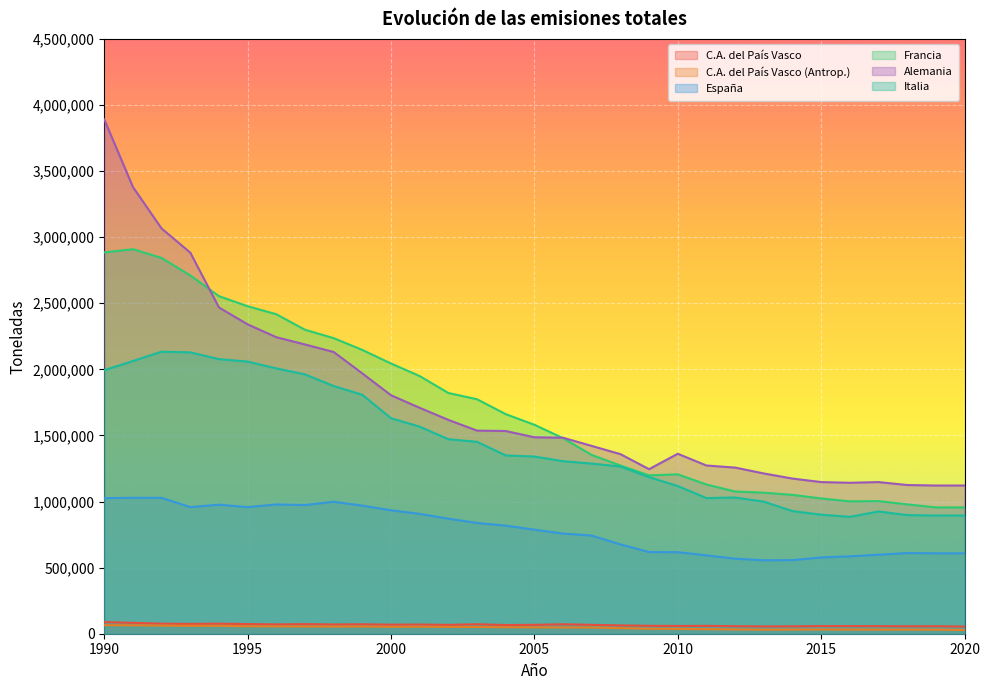

True or false: España has more than 1 points higher than both neighbors.

True